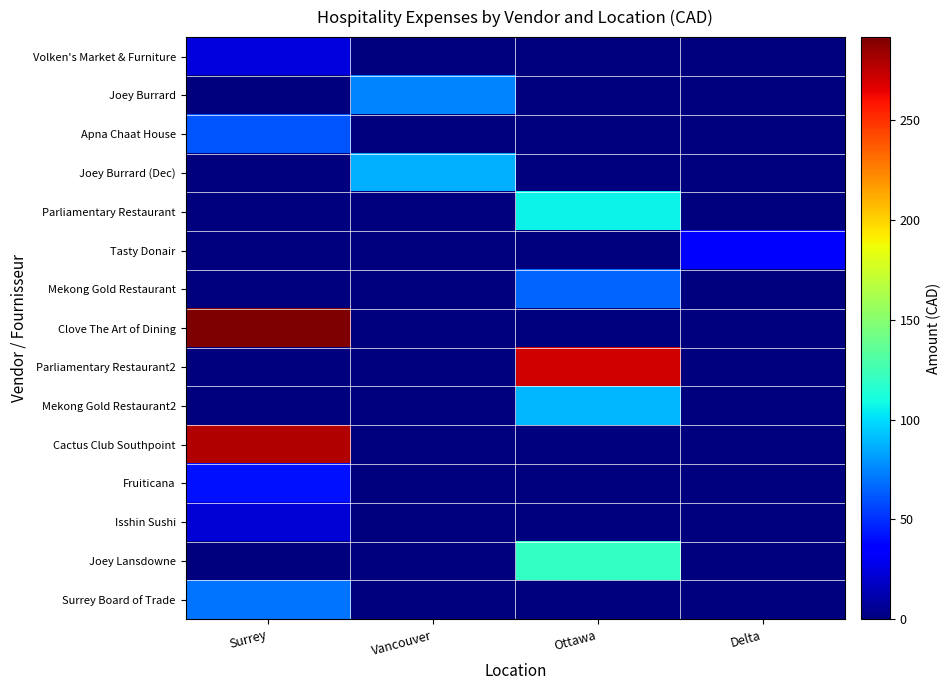

Rank the series at Delta from lowest to highest value.

Volken's Market & Furniture, Joey Burrard, Apna Chaat House, Joey Burrard (Dec), Parliamentary Restaurant, Mekong Gold Restaurant, Clove The Art of Dining, Parliamentary Restaurant2, Mekong Gold Restaurant2, Cactus Club Southpoint, Fruiticana, Isshin Sushi, Joey Lansdowne, Surrey Board of Trade, Tasty Donair